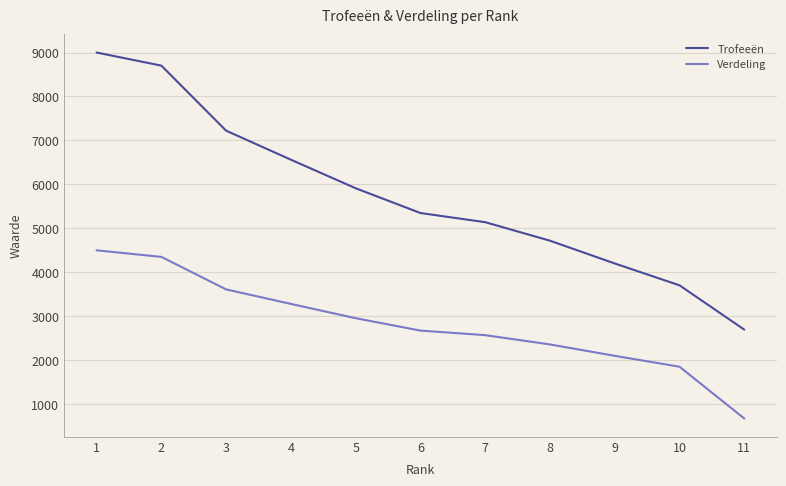

True or false: Trofeeën and Verdeling cross at least once.

False